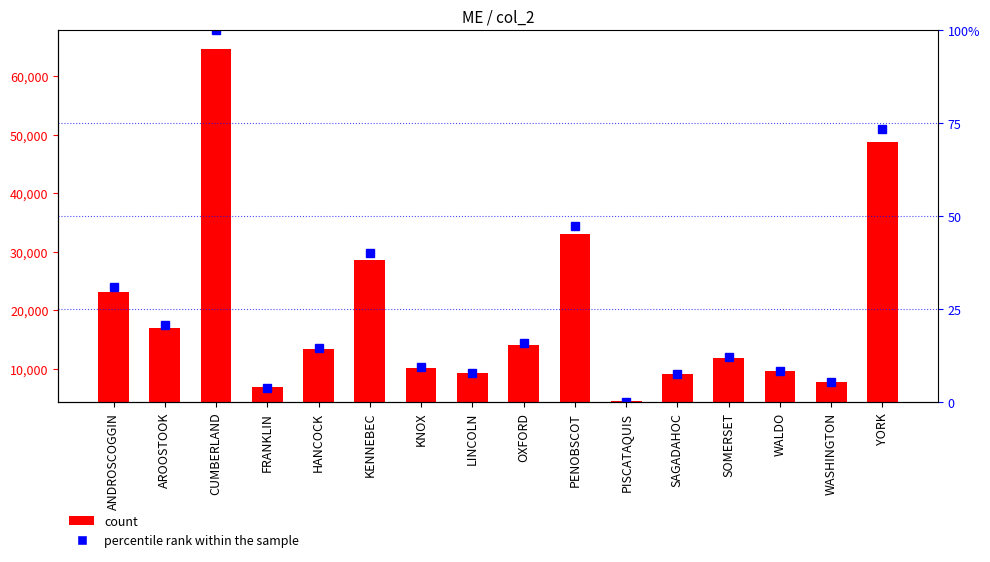

Reading left to right, what are all the values shown in this chart?

col_2: ANDROSCOGGIN=23150.0	AROOSTOOK=17014.0	CUMBERLAND=64578.0	FRANKLIN=6848.0	HANCOCK=13365.0	KENNEBEC=28645.0	KNOX=10214.0	LINCOLN=9273.0	OXFORD=14080.0	PENOBSCOT=32952.0	PISCATAQUIS=4521.0	SAGADAHOC=9092.0	SOMERSET=11867.0	WALDO=9621.0	WASHINGTON=7716.0	YORK=48742.0
percentile rank within the sample: ANDROSCOGGIN=31.0	AROOSTOOK=20.8	CUMBERLAND=100.0	FRANKLIN=3.9	HANCOCK=14.7	KENNEBEC=40.2	KNOX=9.5	LINCOLN=7.9	OXFORD=15.9	PENOBSCOT=47.3	PISCATAQUIS=0.0	SAGADAHOC=7.6	SOMERSET=12.2	WALDO=8.5	WASHINGTON=5.3	YORK=73.6